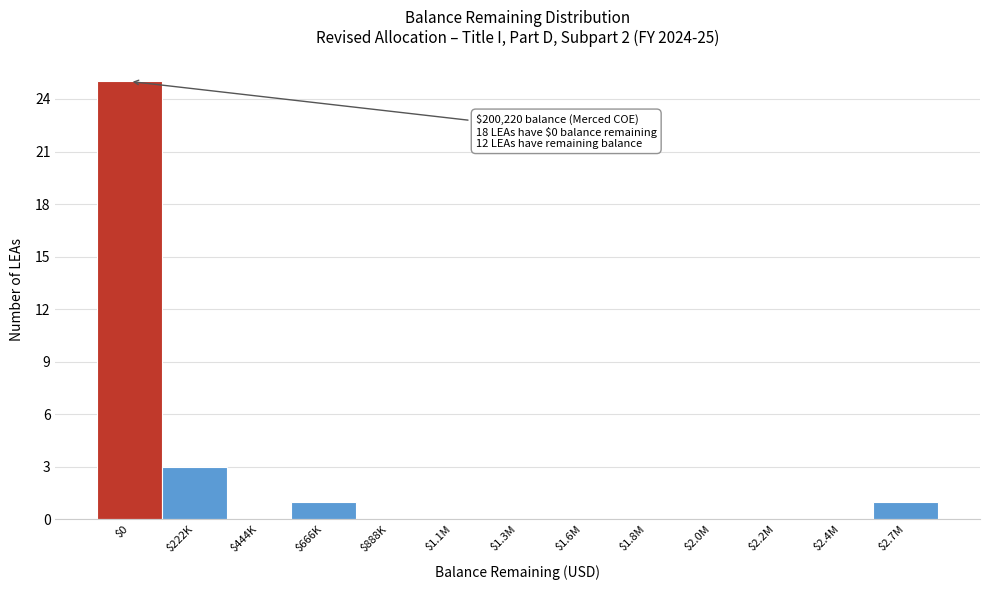

The chart shows a value of 3 at $222K. True or false?

True